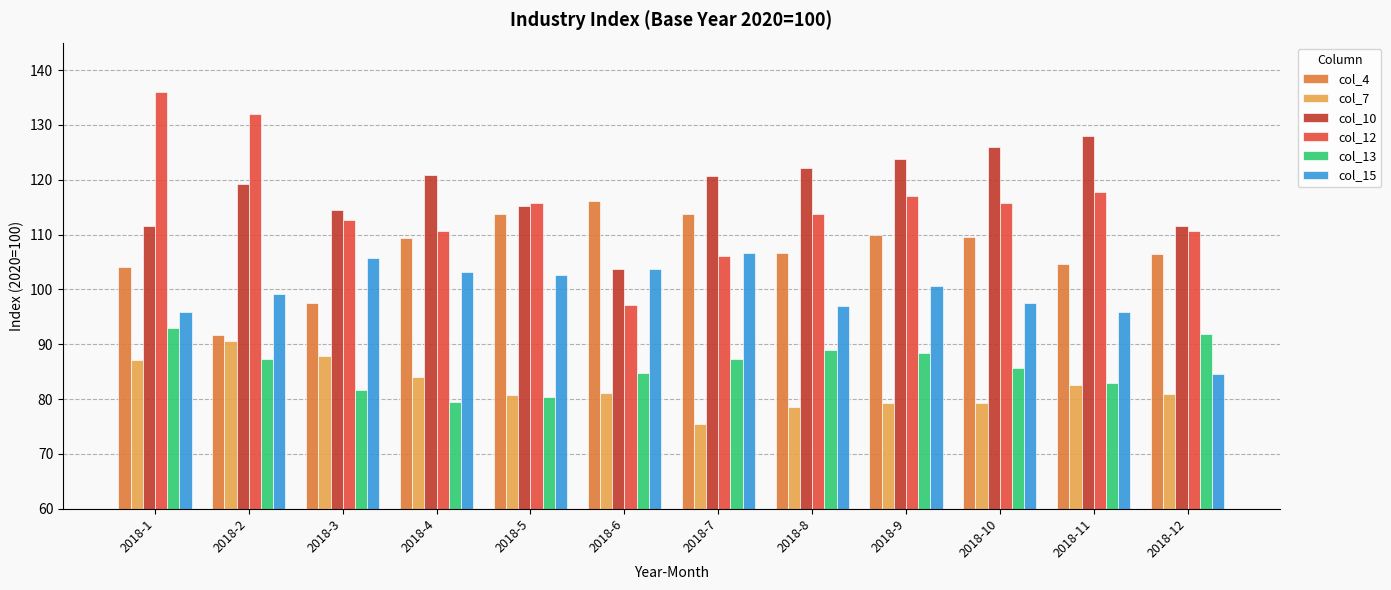

Where does the col_10 series first go above 120?

2018-4